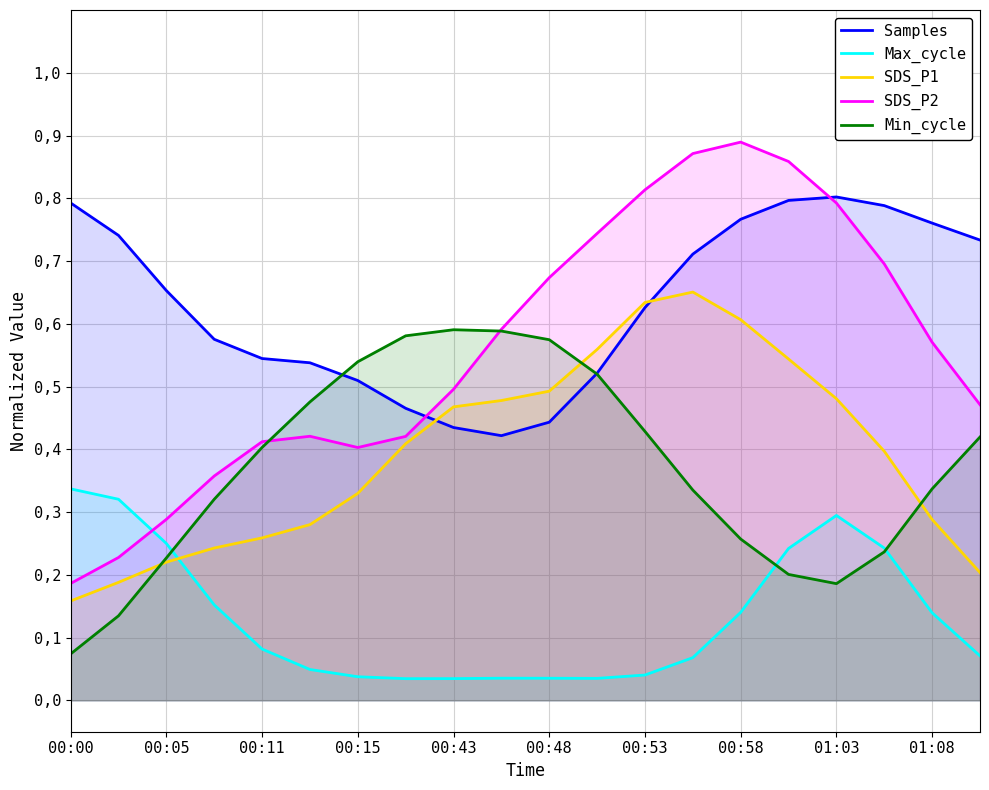

True or false: Max_cycle has a value of 0.2 at 15.

True